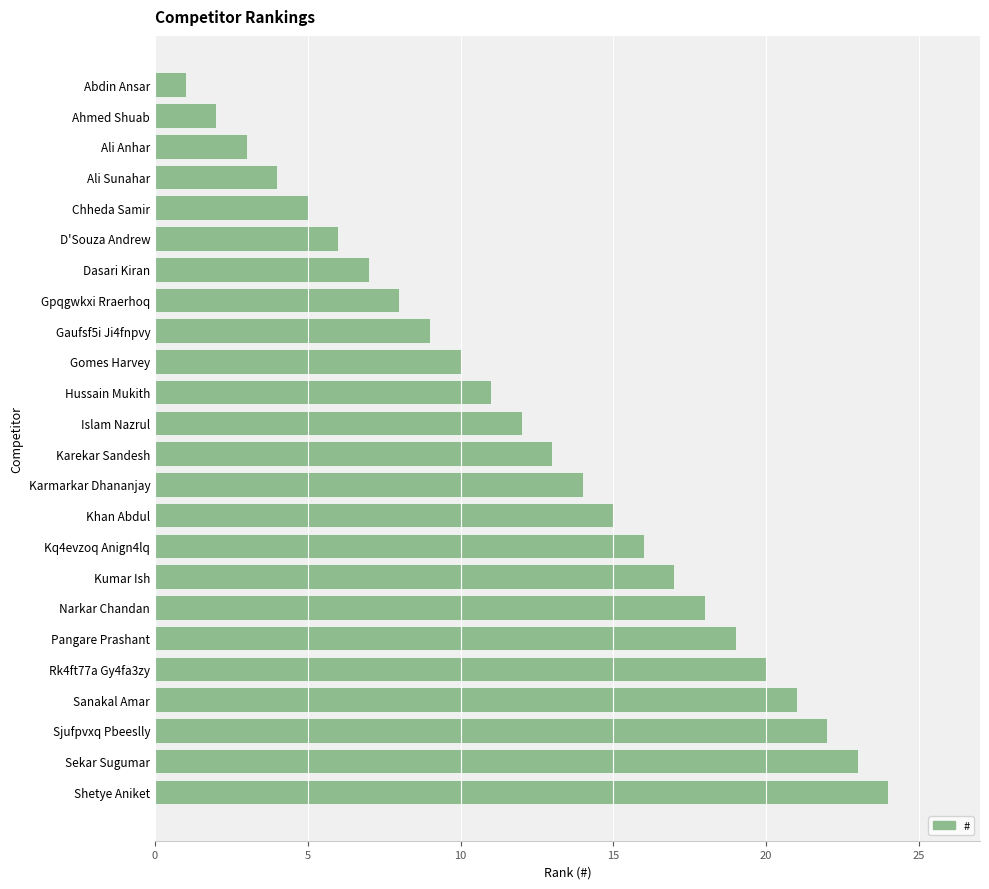

What is the difference between the maximum and minimum values?

23